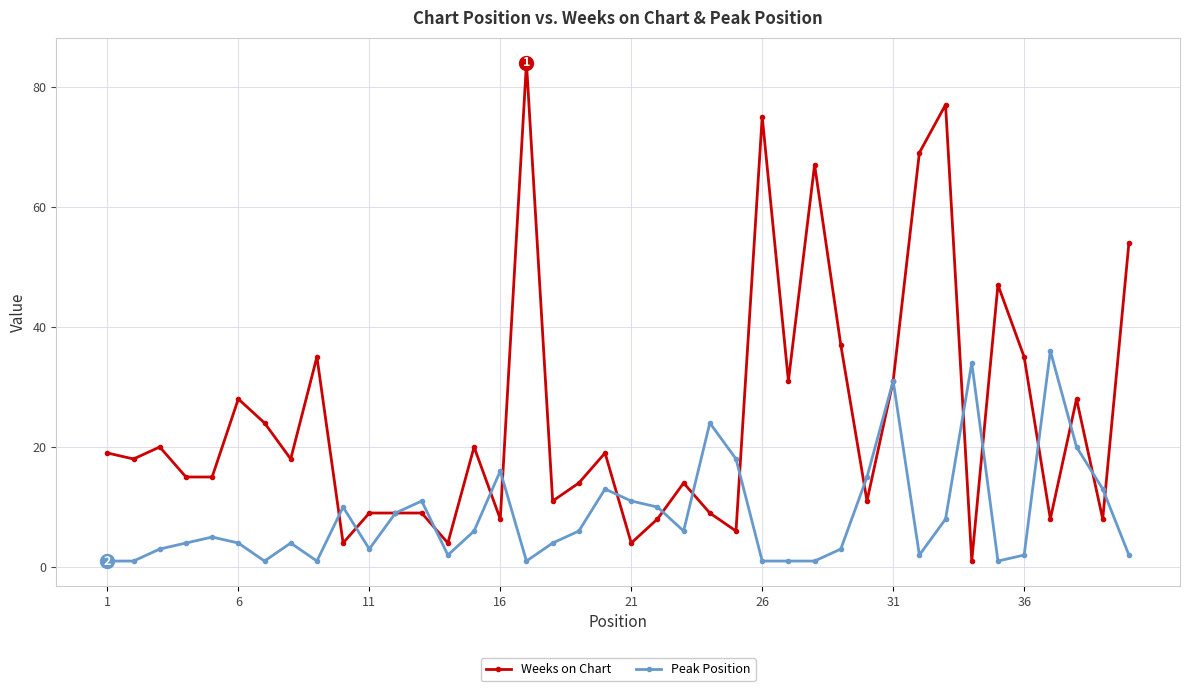

Which series has the widest spread of values?

Weeks on Chart